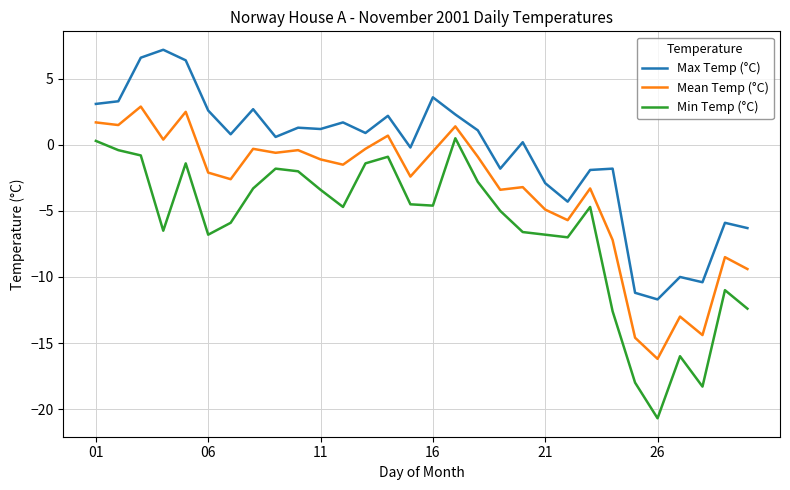

Which series has the widest spread of values?

Min Temp (°C)